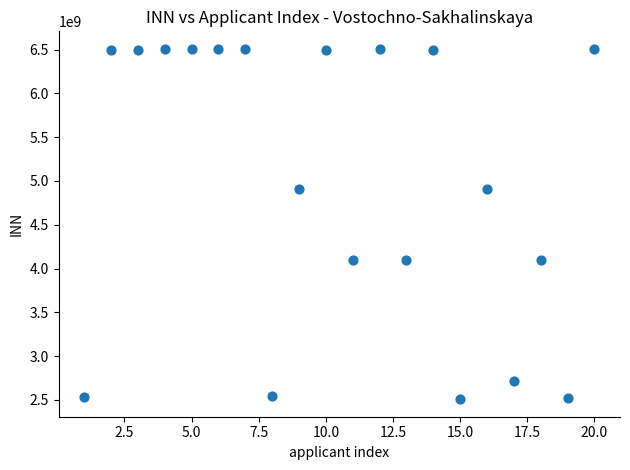

What is the range of Y values (max minus min)?

4000968688